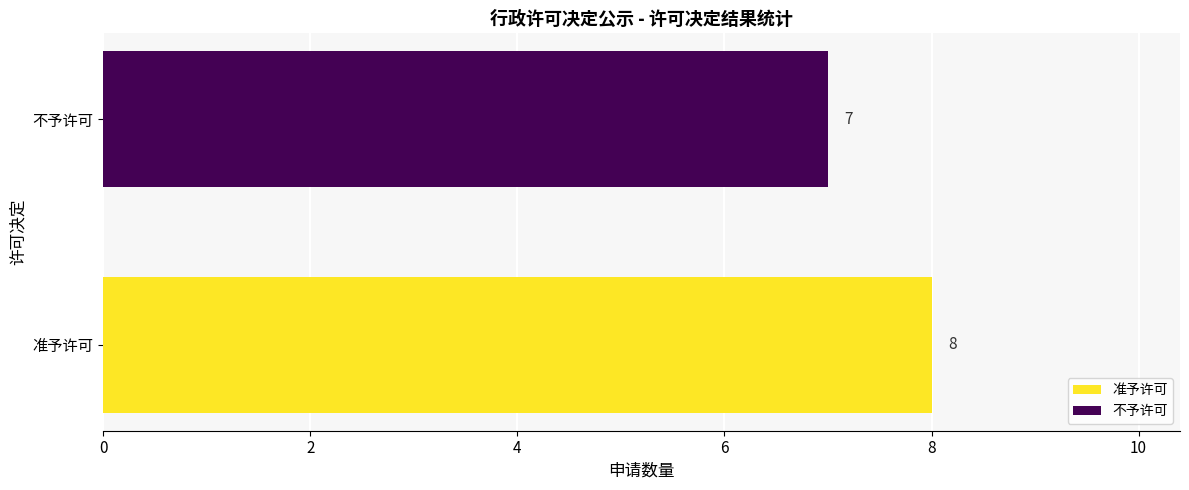

Which has a higher value, 不予许可 or 准予许可?

准予许可